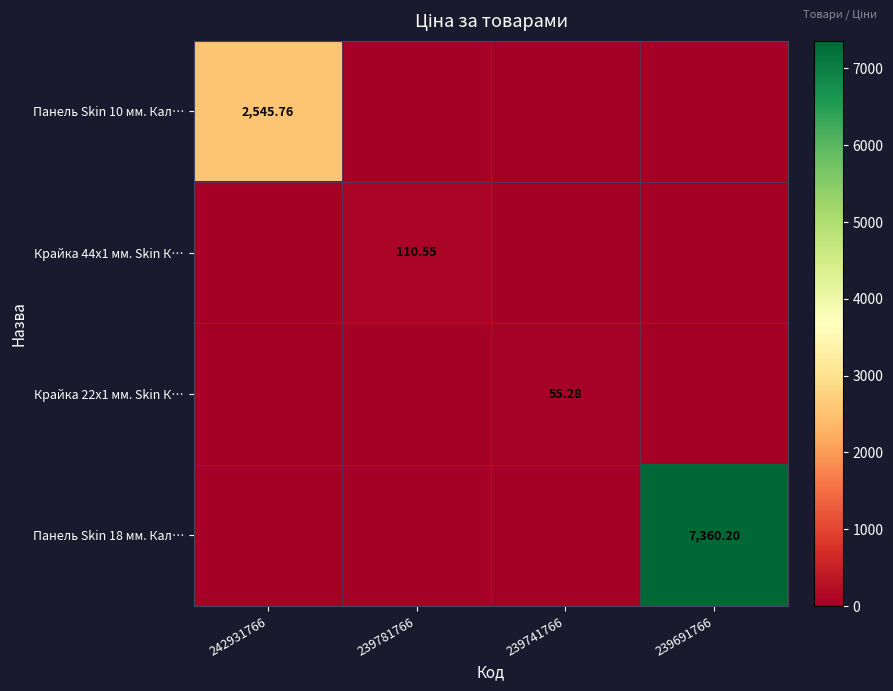

What is the difference between the highest and lowest values at 242931766?

2545.8